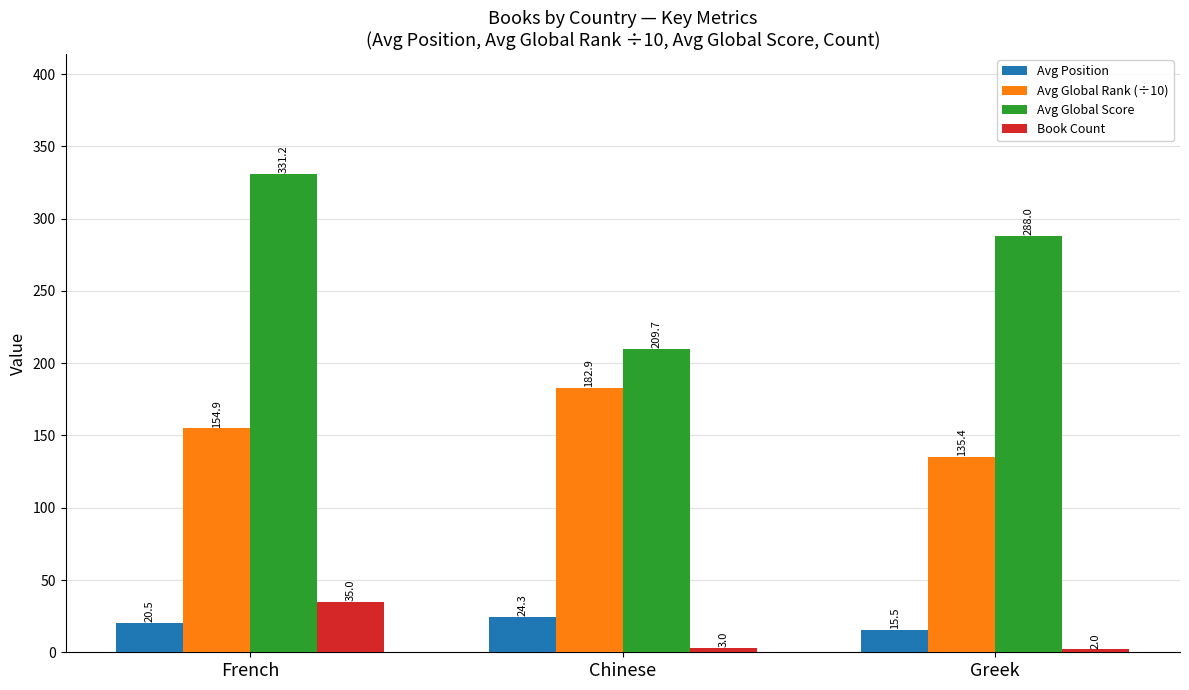

Where is Avg Global Rank (÷10) nearest to the value 159?

French